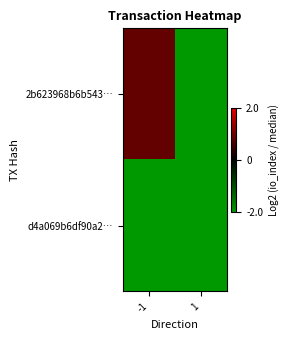

At which category is the sum across all series the highest?

-1